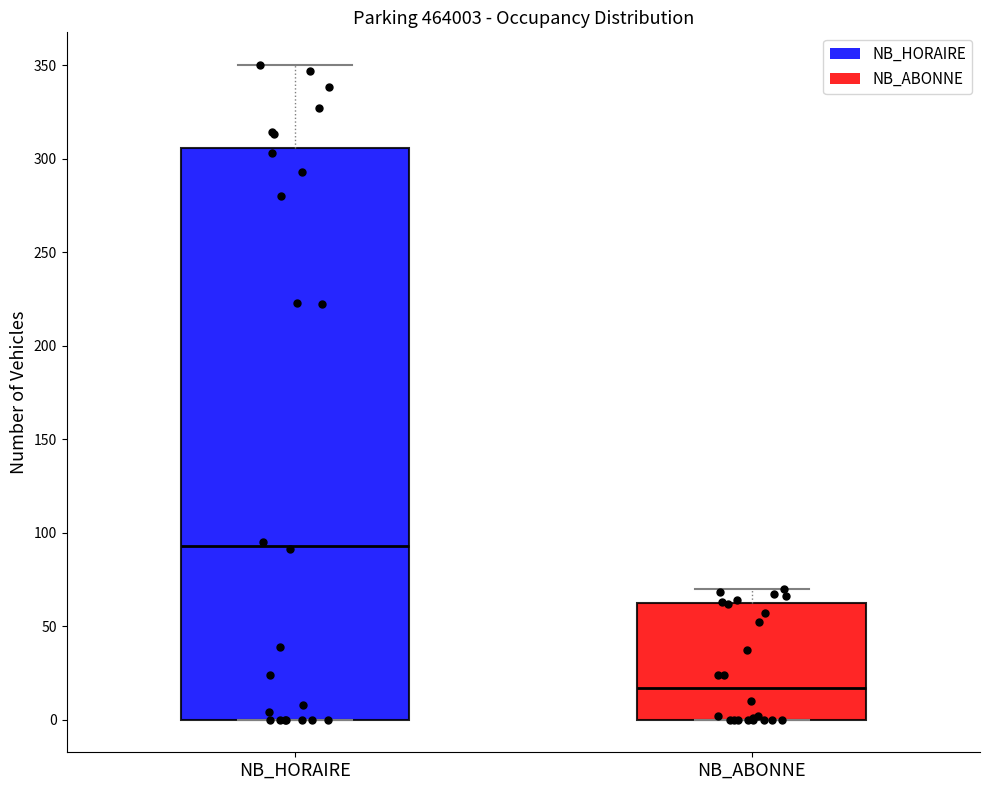

Reading left to right, read every box against the y-axis: the position of its median line, the range the box covers, and the ends of its whiskers. The values are not printed on the chart, so give them approximately, as read against the axis.

NB_HORAIRE: median 95, box 0 to 305, whiskers 0 to 350
NB_ABONNE: median 15, box 0 to 60, whiskers 0 to 70